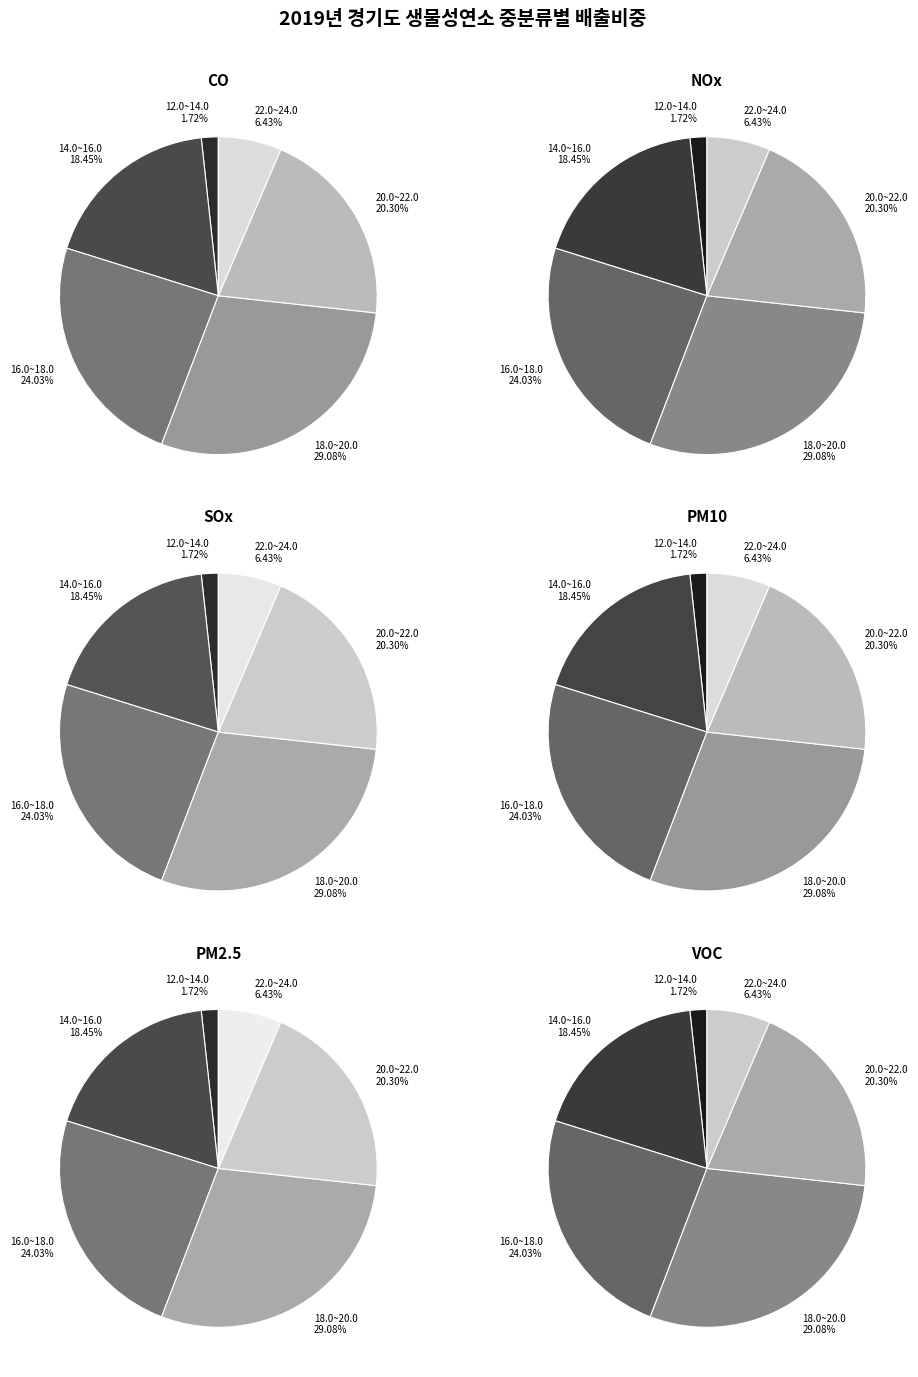

Is the sum of -36 and -35 greater than half?

No